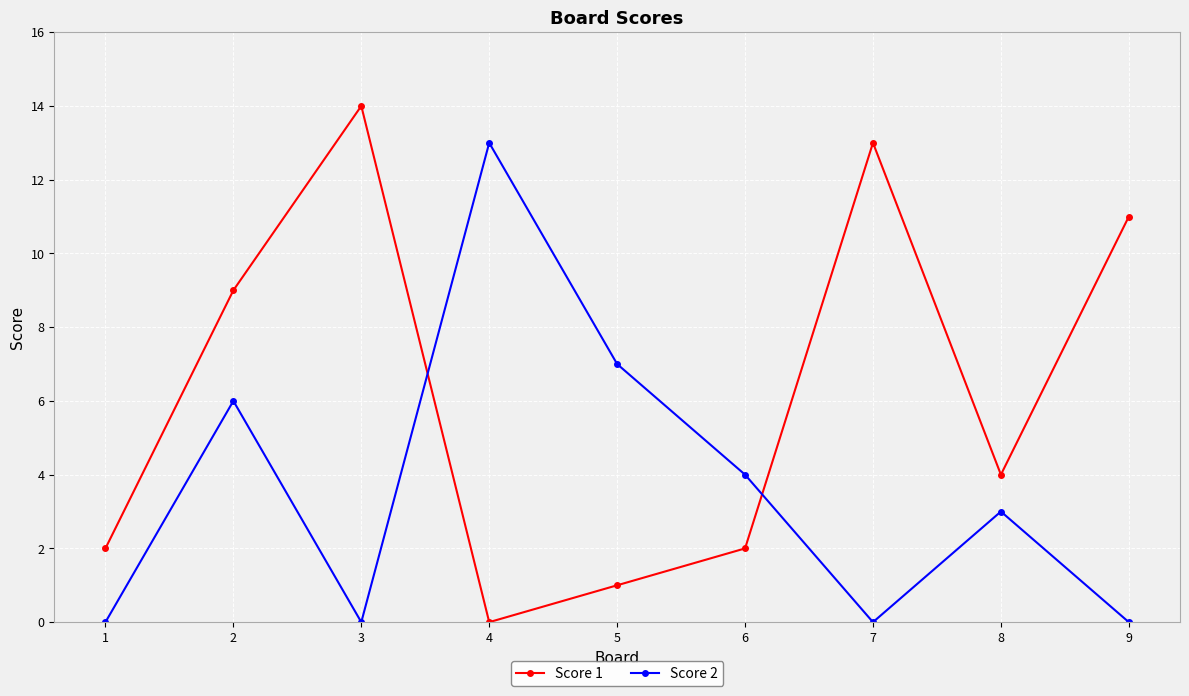

What is the greatest value displayed?

14